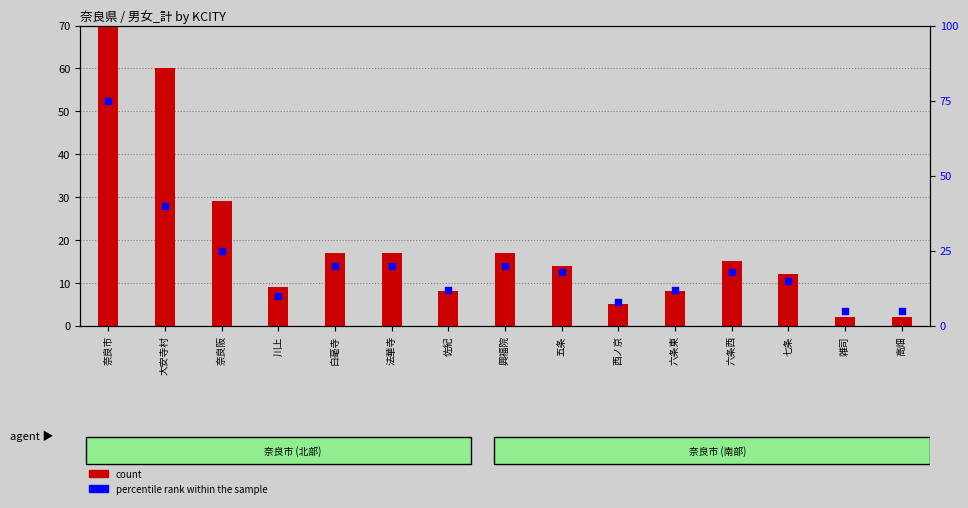

Which series contains the lowest Y value?

count